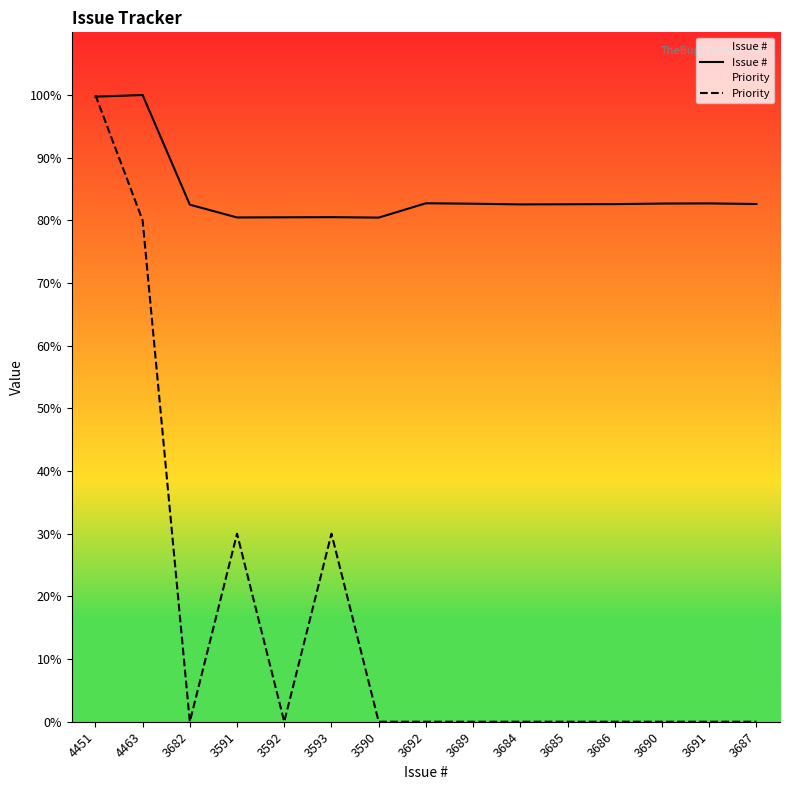

What is the difference between the second highest and minimum values in the Priority series?

80.0